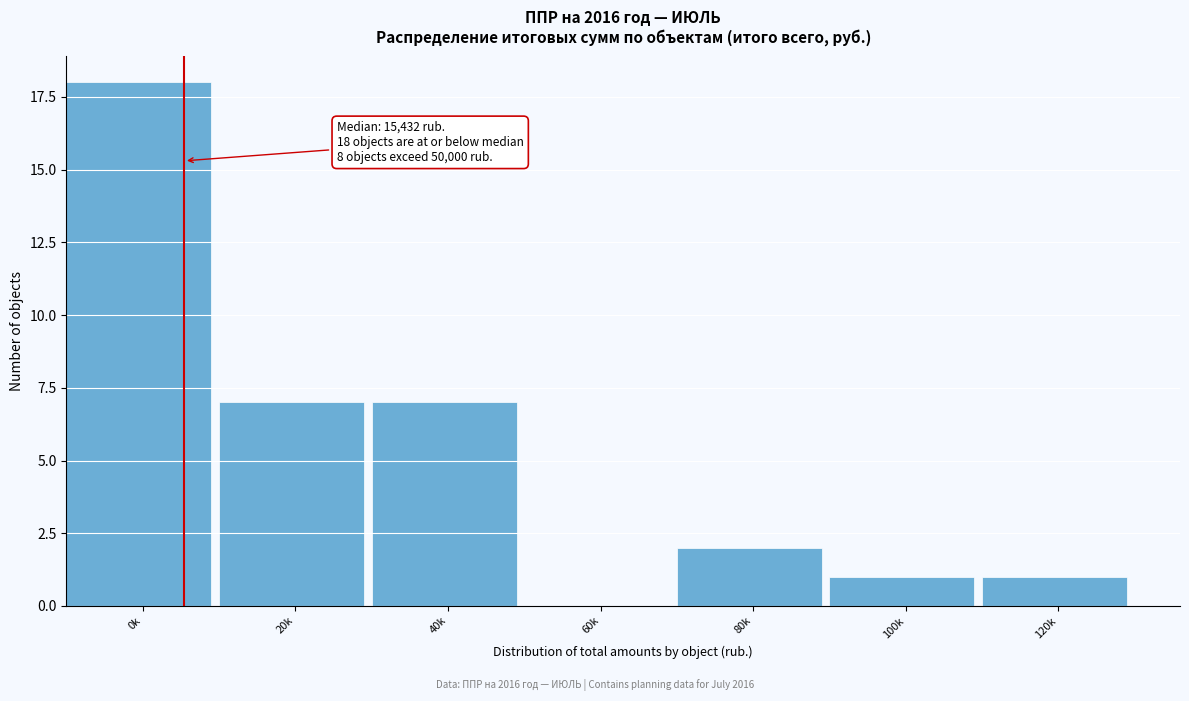

Reading right to left, list all the values displayed in this chart.

120k=1	100k=1	80k=2	60k=0	40k=7	20k=7	0k=18